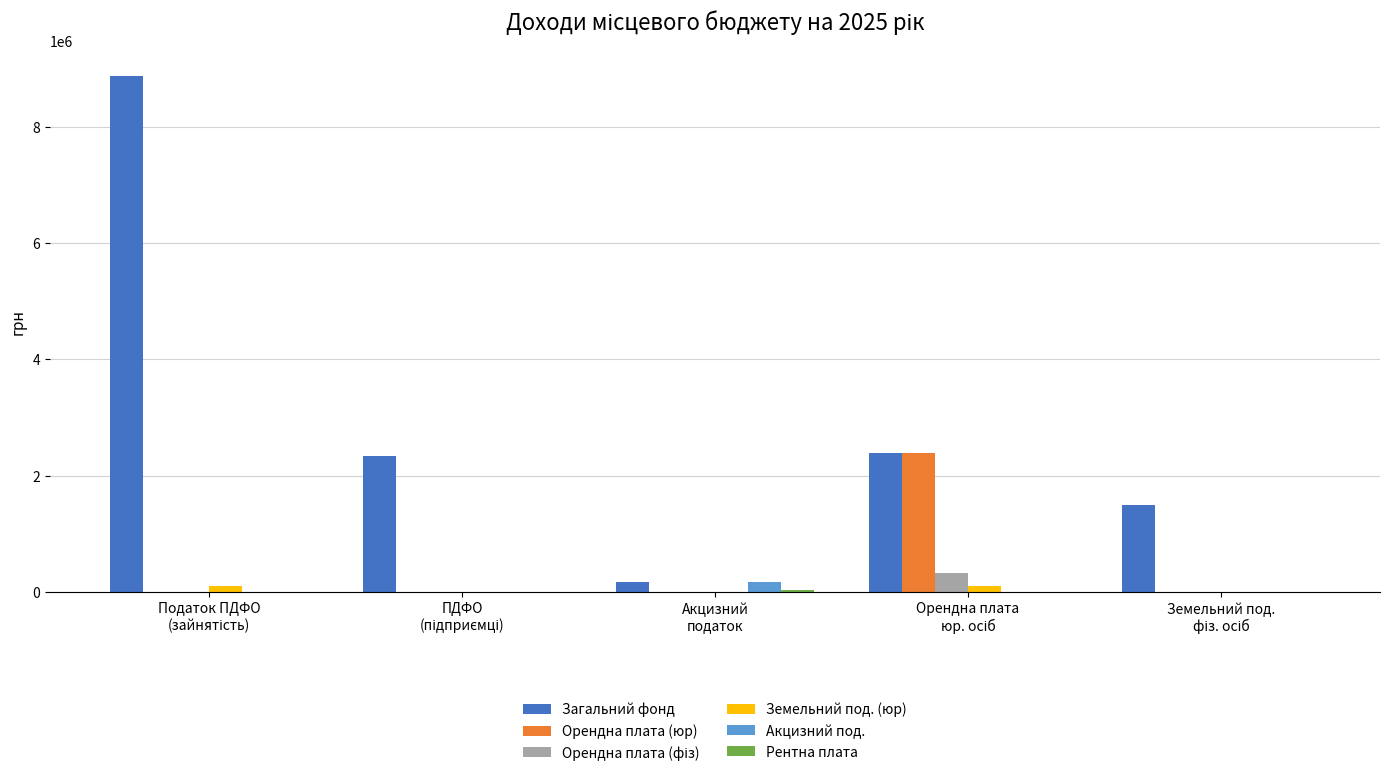

Which series has the largest total across all categories?

Загальний фонд